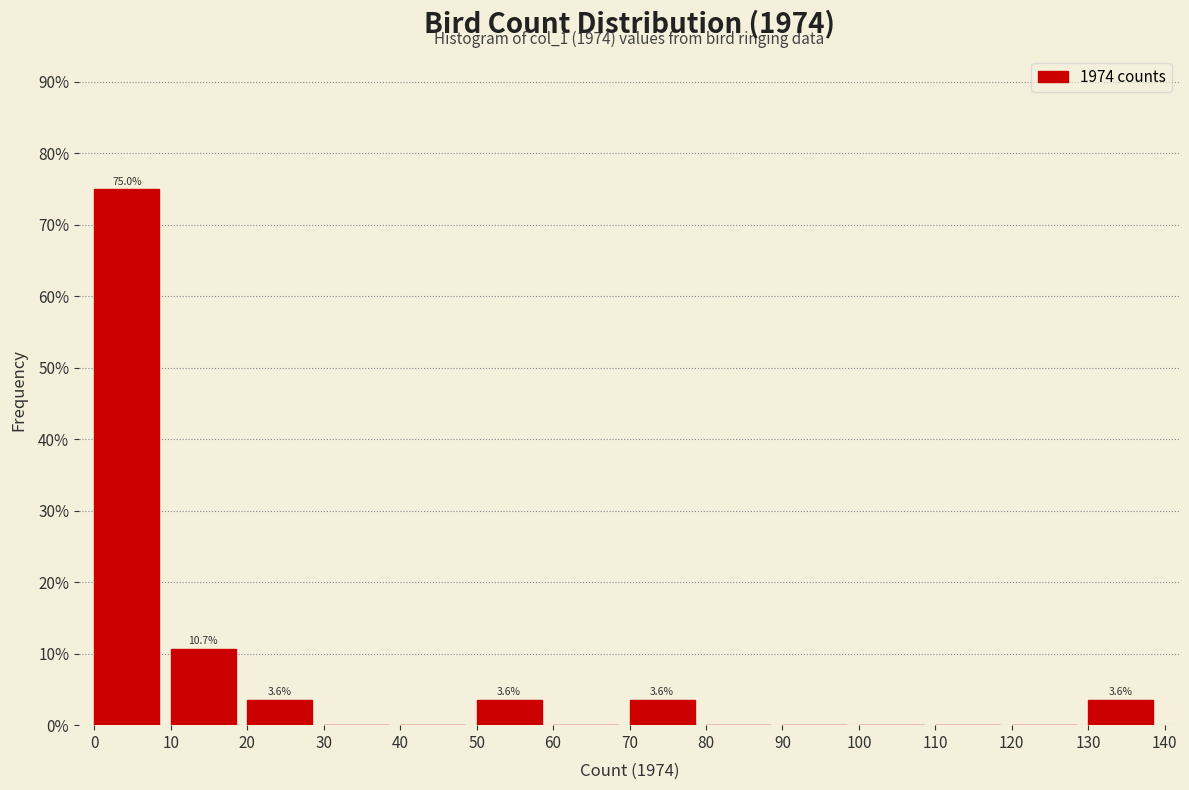

Over which range of the x-axis is the bar tallest?

0 to 10